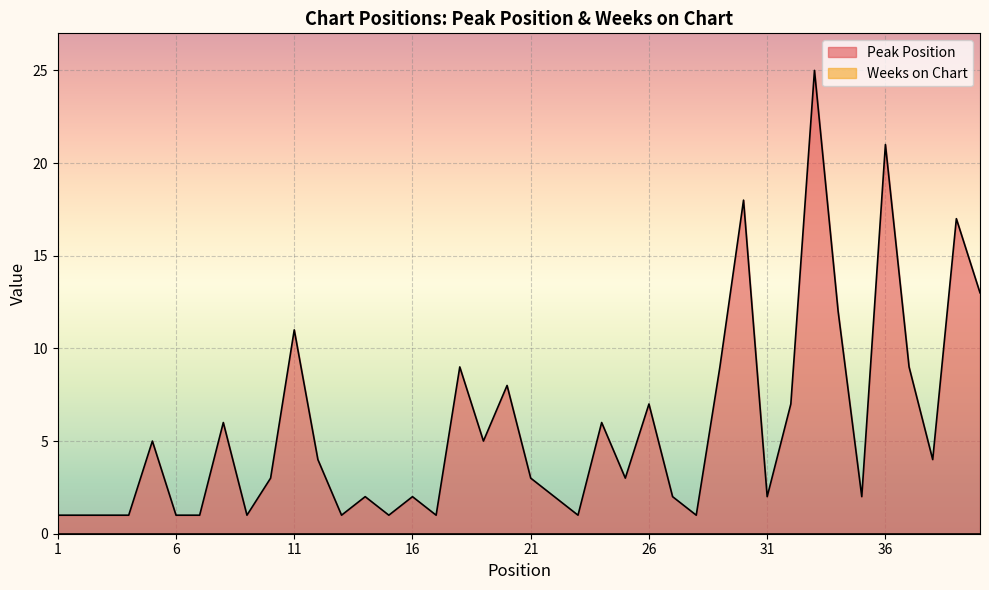

What is the sum of all values?

229